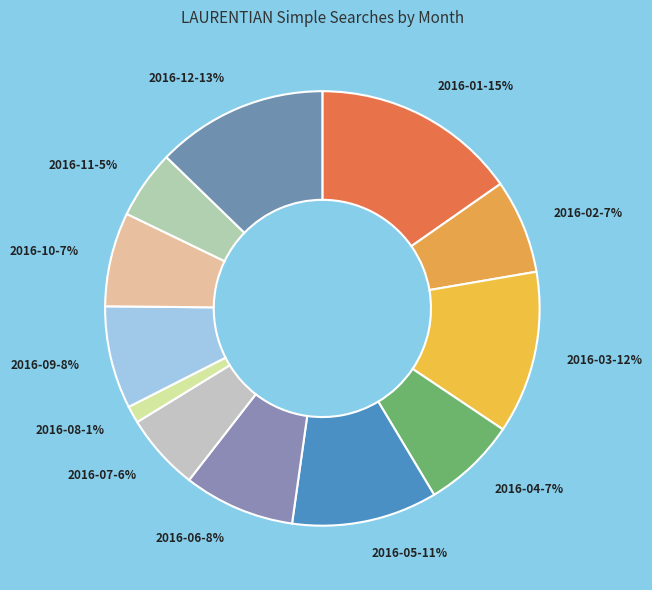

Combined, do 2016-10-7% and 2016-04-7% account for over 50%?

No